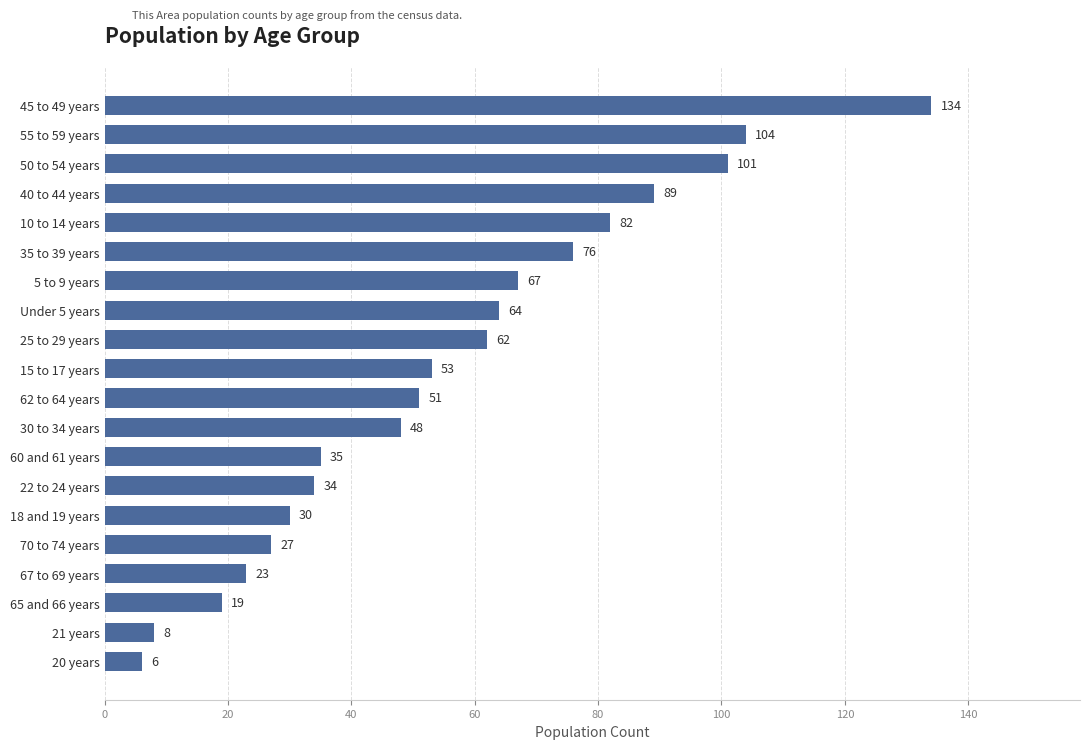

What is the label of the 4th bar from the bottom?

67 to 69 years